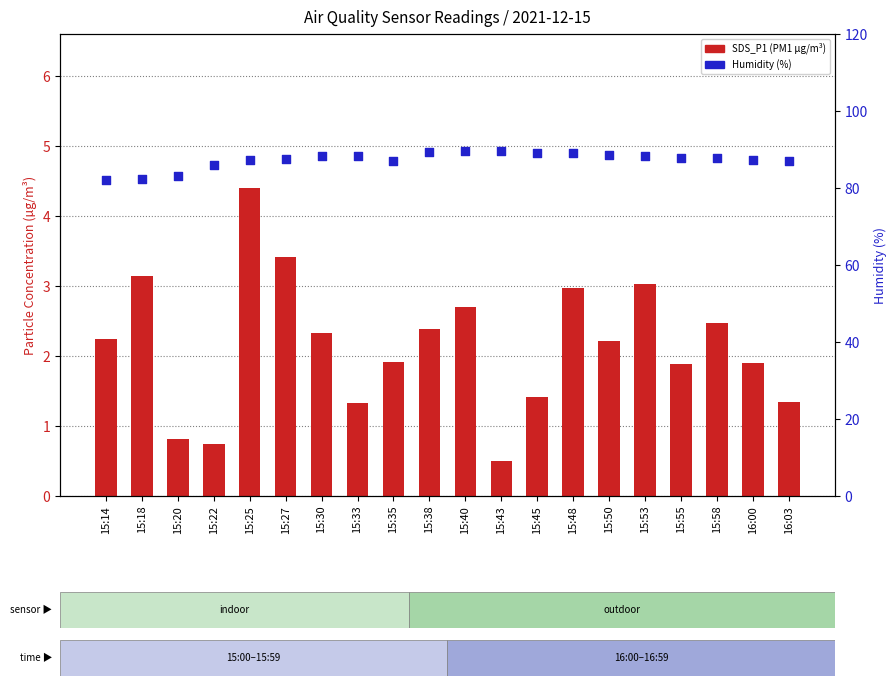

What is the total value across all series at 15:30?

90.5